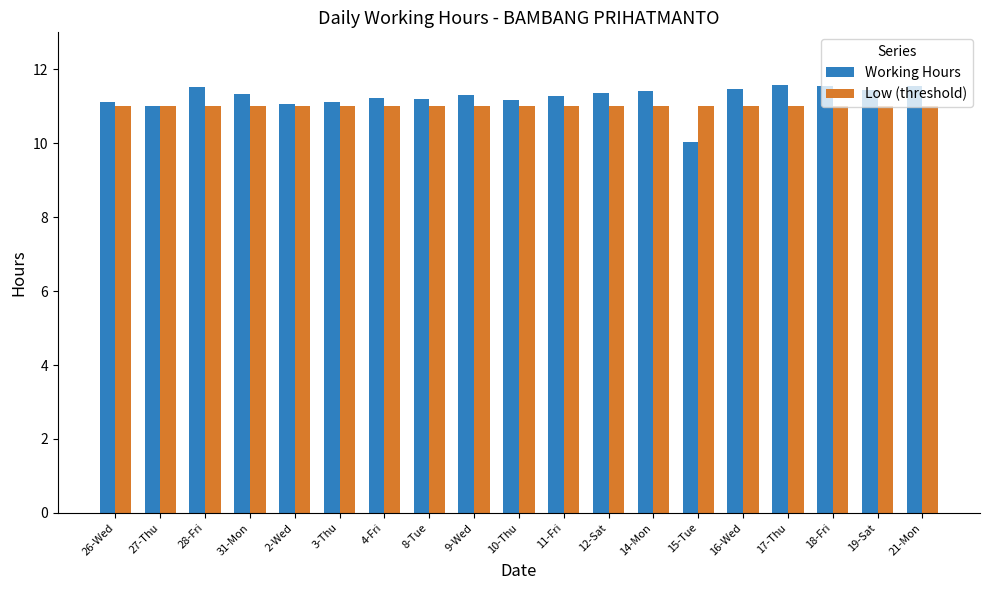

Which series has the widest spread of values?

Working Hours